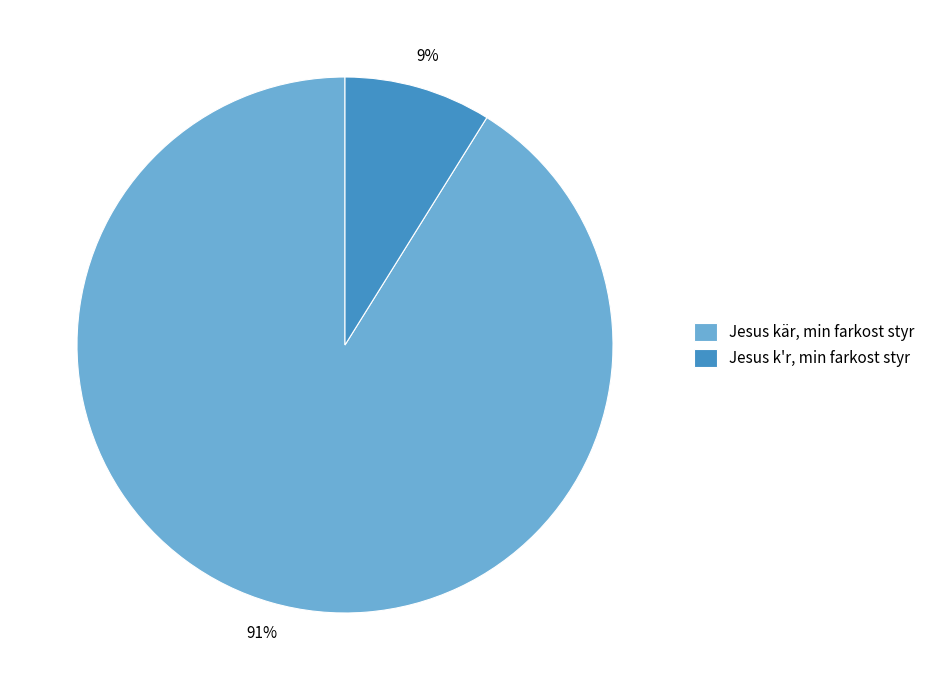

Is the sum of Jesus kär, min farkost styr and Jesus k'r, min farkost styr greater than half?

Yes